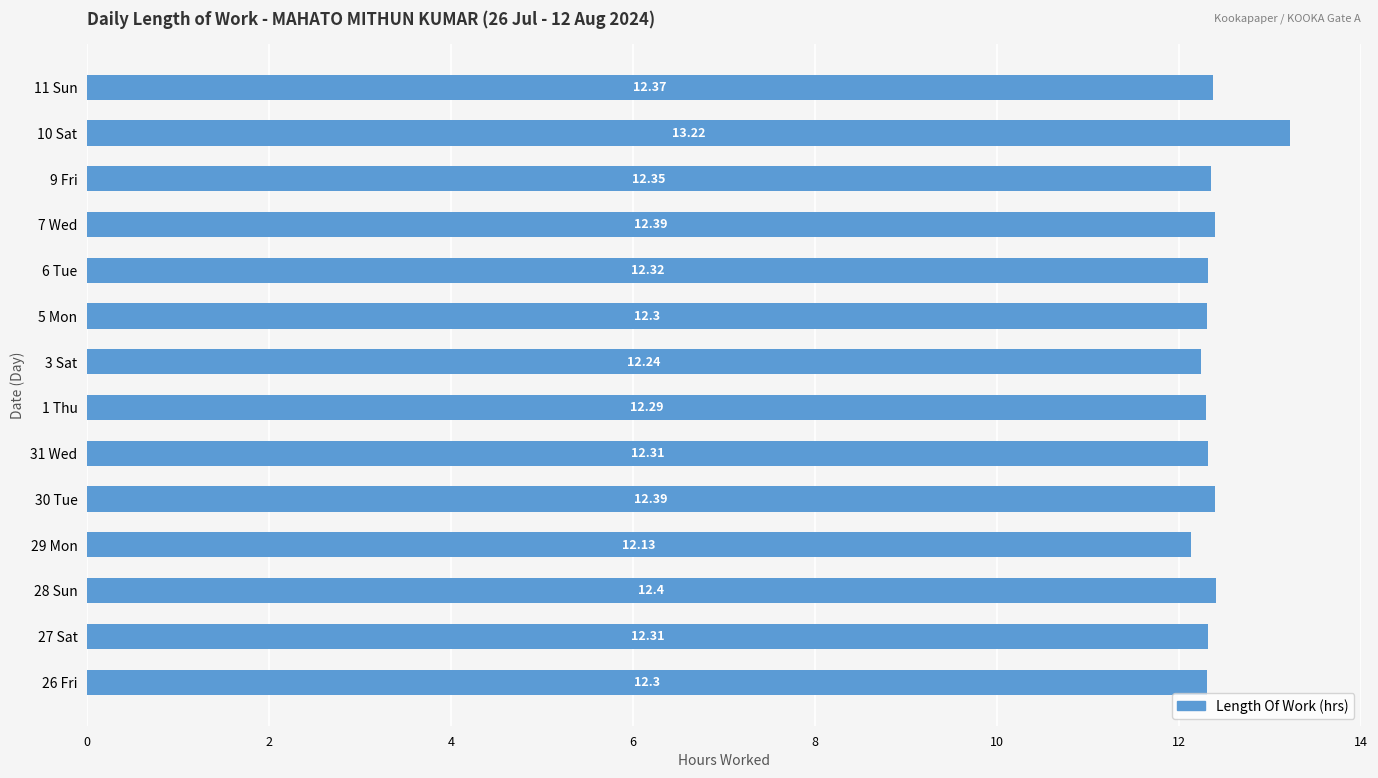

What is the ratio of the value at 31 Wed to the value at 5 Mon?

1.0